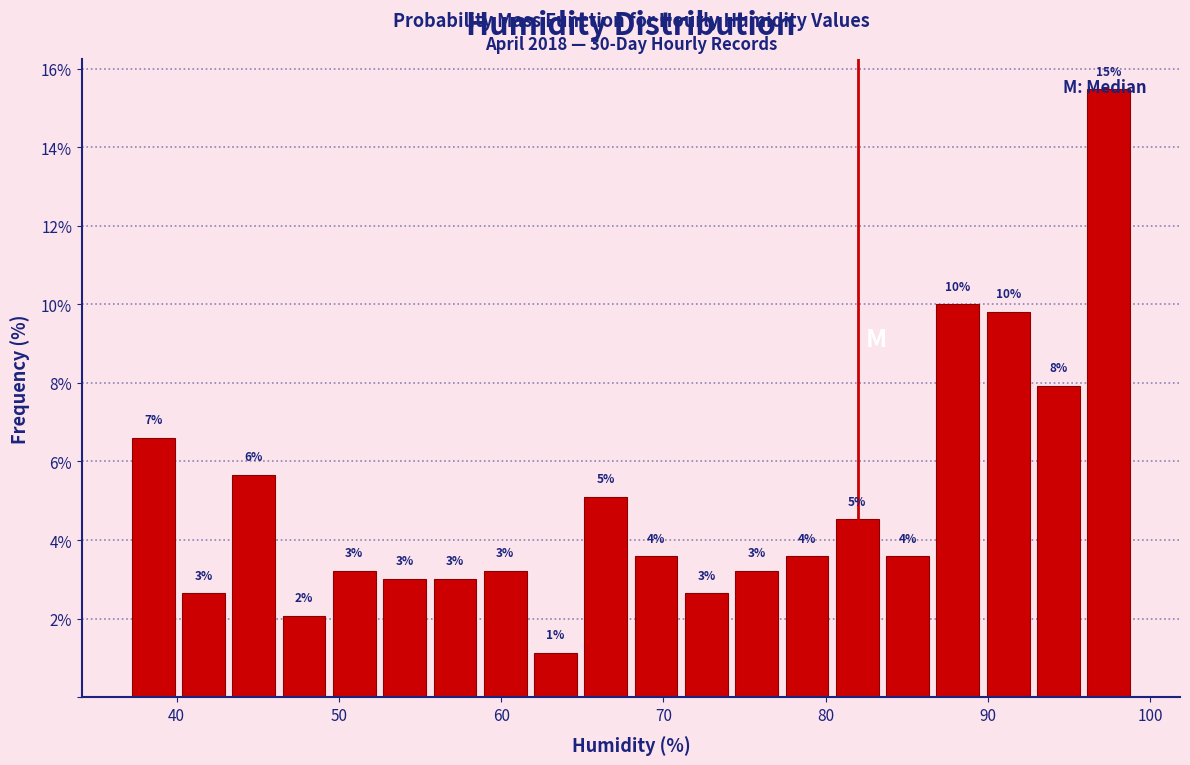

Around what value on the x-axis is the tallest bar? Give the approximate position of its centre, as read against the axis.

97